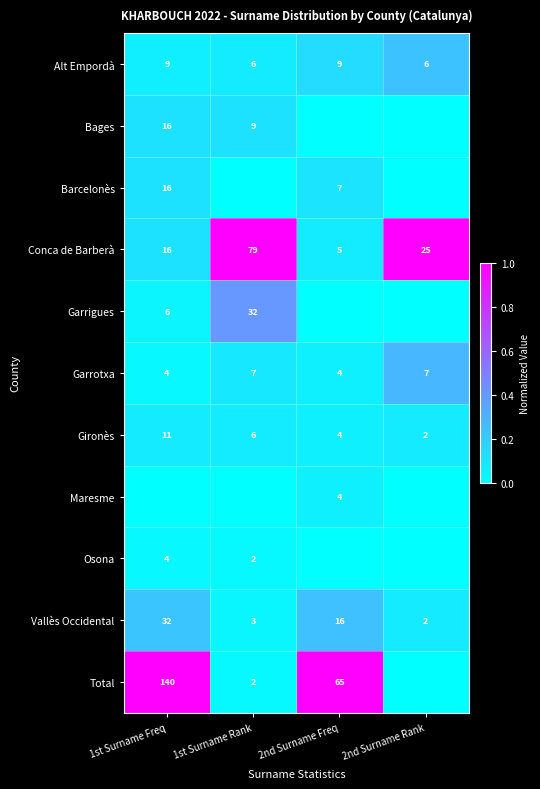

How many categories are shown in the chart?

4